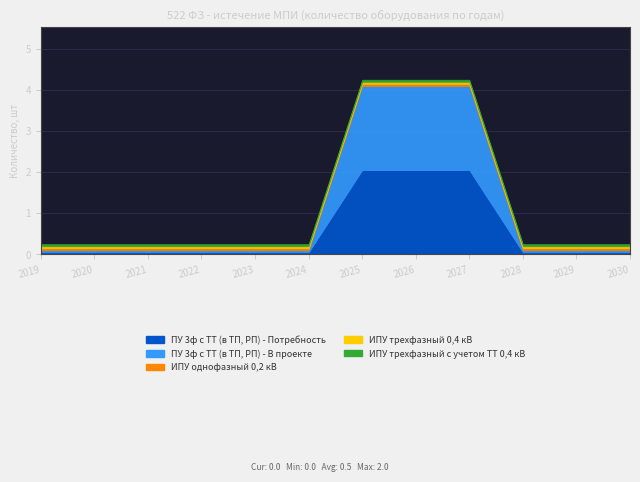

True or false: ИПУ трехфазный с учетом ТТ 0,4 кВ has more than 1 points higher than both neighbors.

False